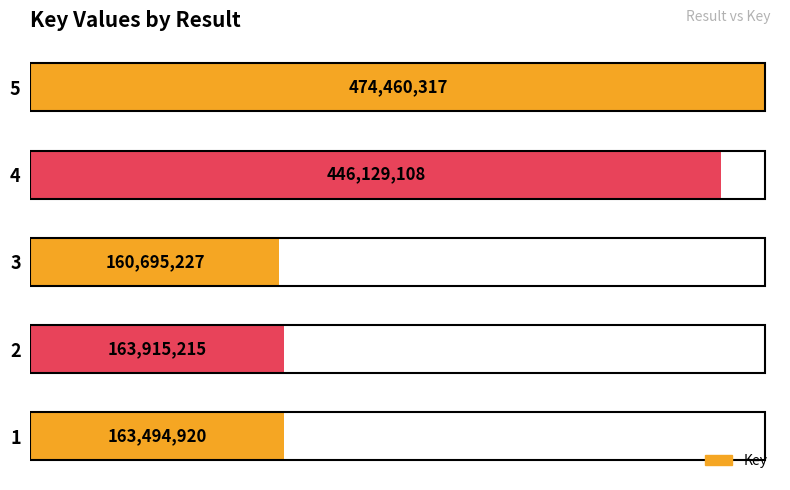

Read the value at 2.

163915215